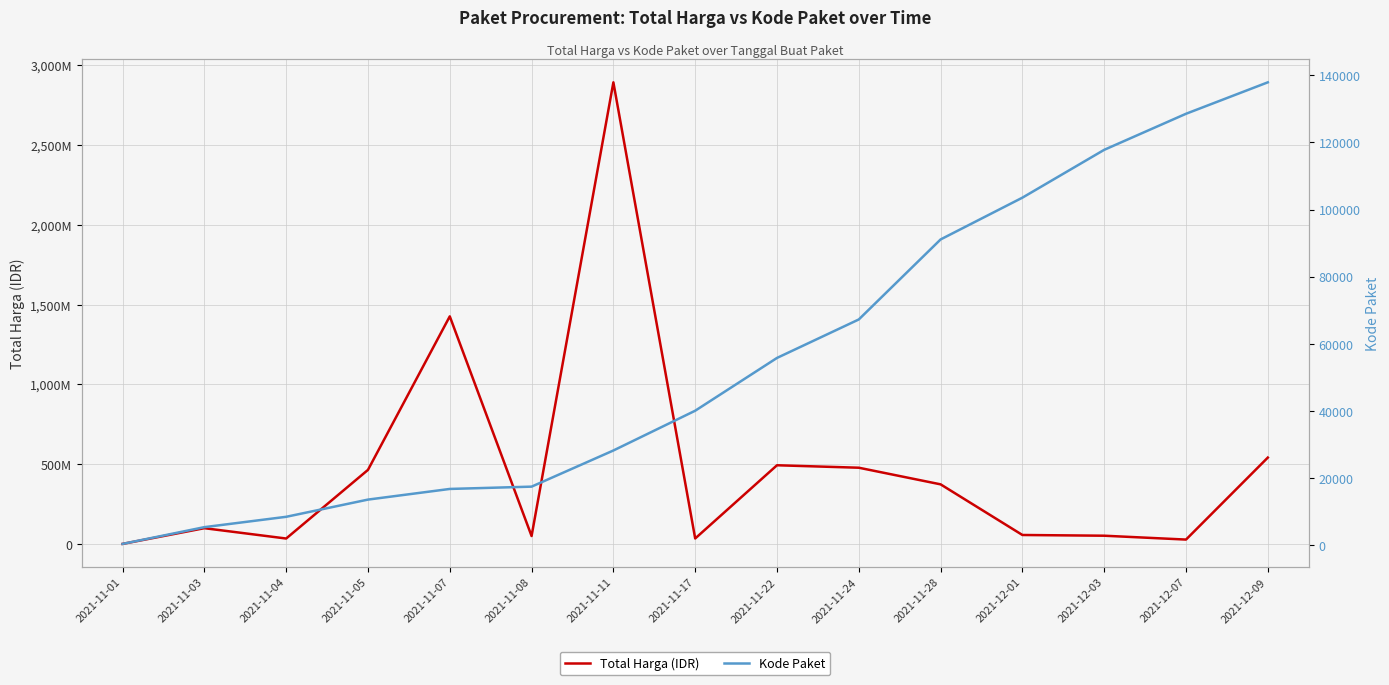

Is the value of Total Harga (IDR) at 2021-11-04 greater than the value of Kode Paket at 2021-12-07?

Yes